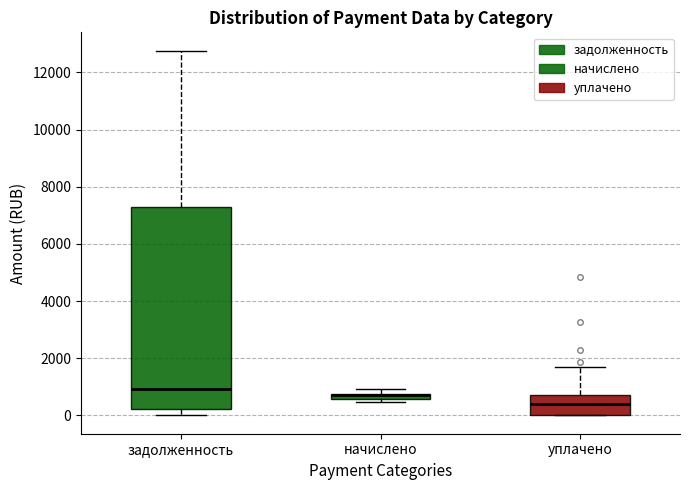

Where does the lower whisker of the box for задолженность end on the y-axis? The values are not printed on the chart, so give them approximately, as read against the axis.

0